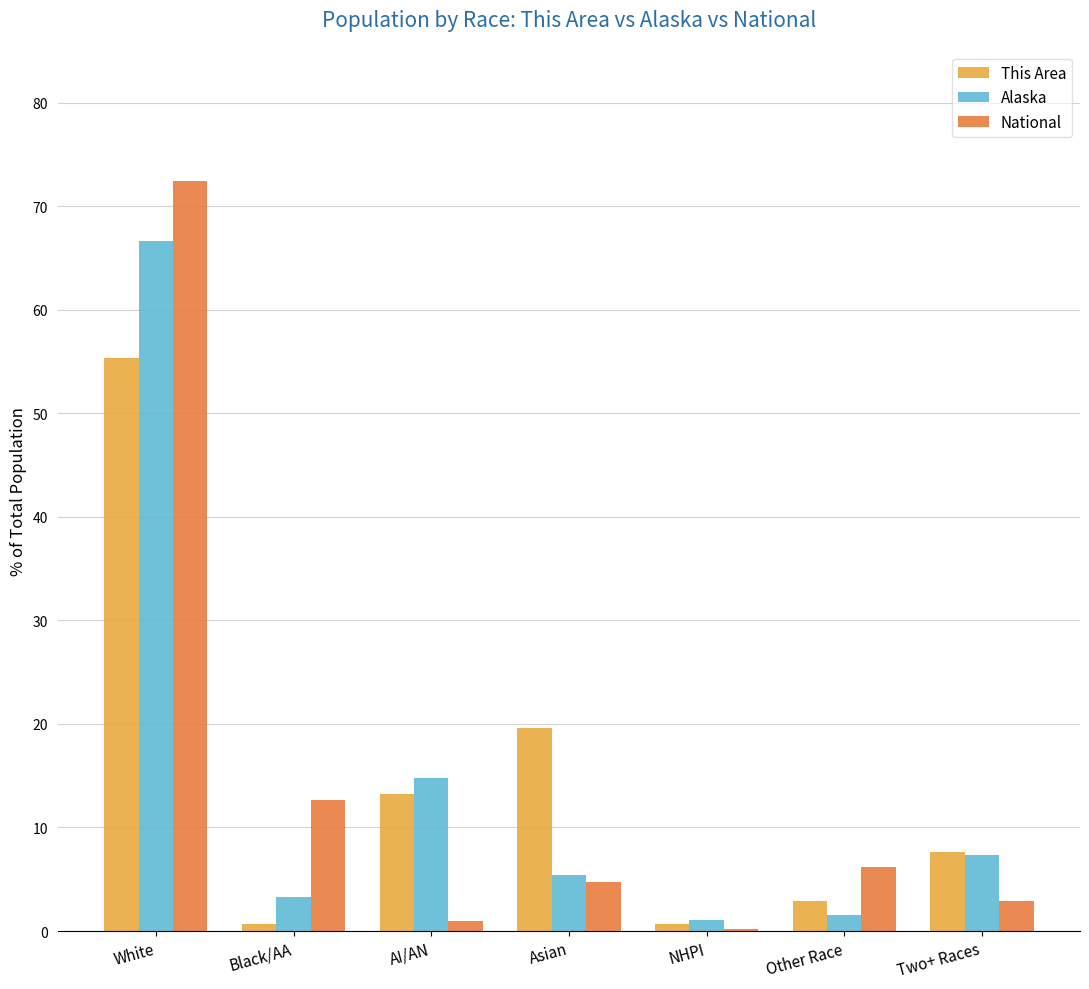

How many series are shown in this chart?

3